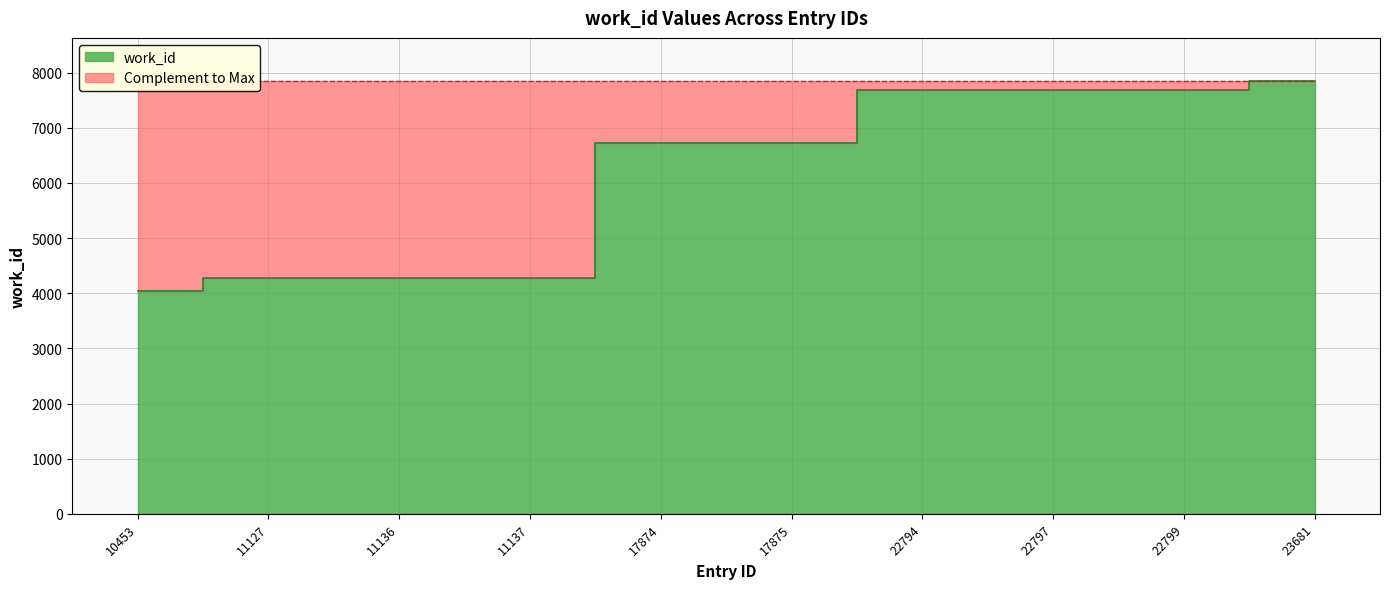

What is the value of the 5th point from the left?

6718